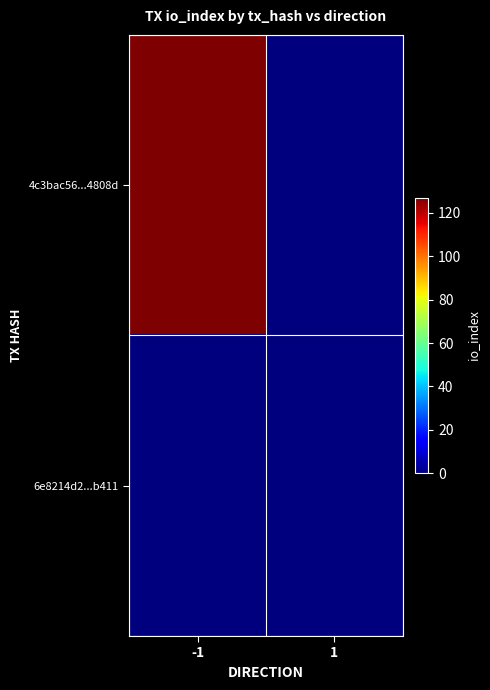

At which category is the sum across all series the highest?

-1